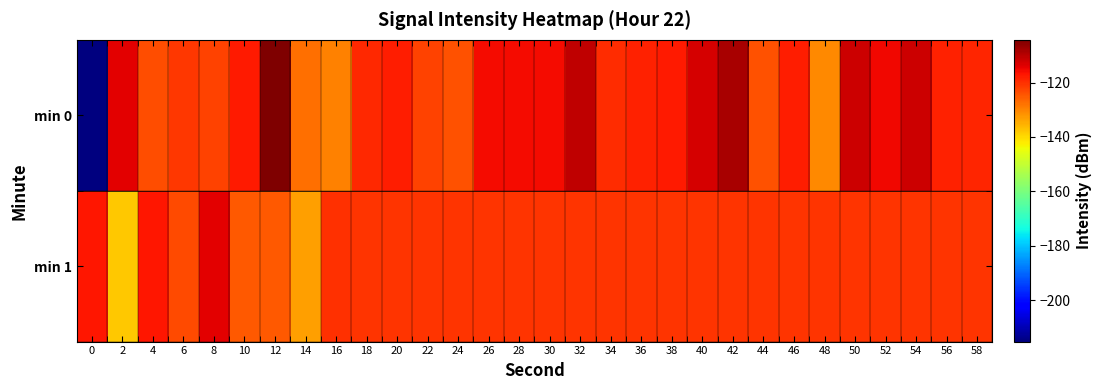

Which series changed the most between 22 and 48?

min 0